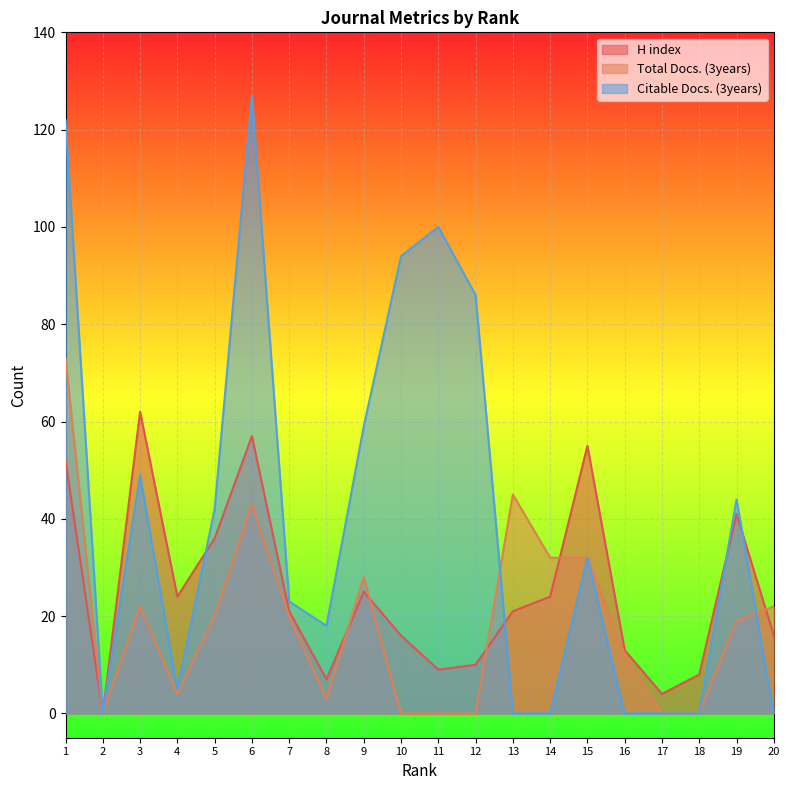

What is the maximum value for Total Docs. (3years)?

73